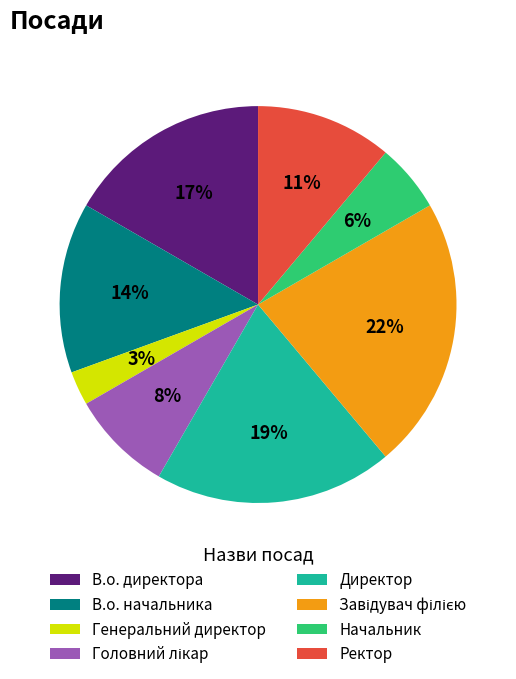

How many segments does this pie chart have?

8